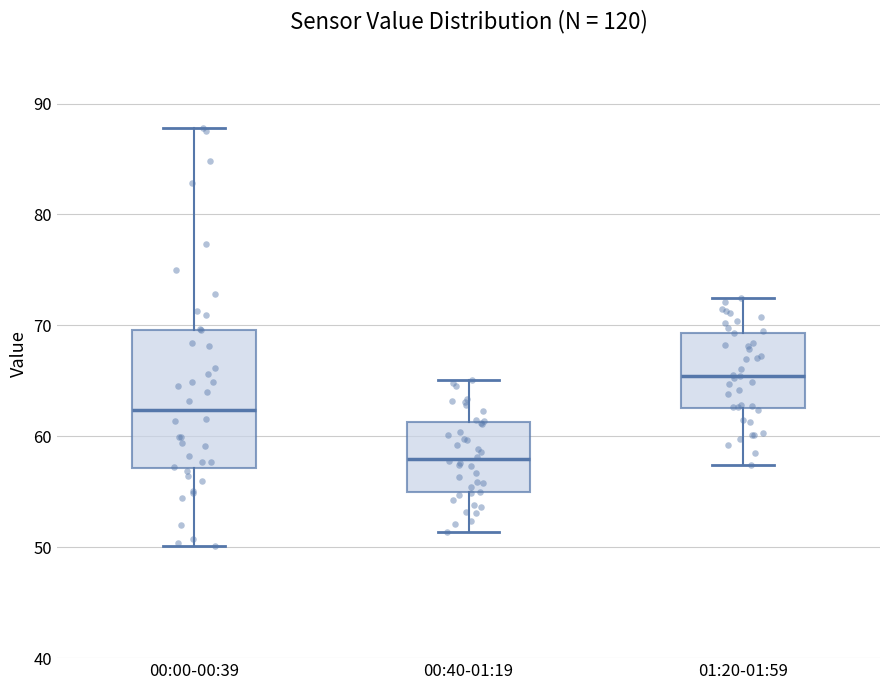

Reading left to right, transcribe this box plot: for each box, give where its median line is, the range the box spans, and where its two whiskers end, as read against the y-axis. The values are not printed on the chart, so give them approximately, as read against the axis.

00:00-00:39: median 62, box 57 to 70, whiskers 50 to 88
00:40-01:19: median 58, box 55 to 61, whiskers 51 to 65
01:20-01:59: median 65, box 63 to 69, whiskers 57 to 73